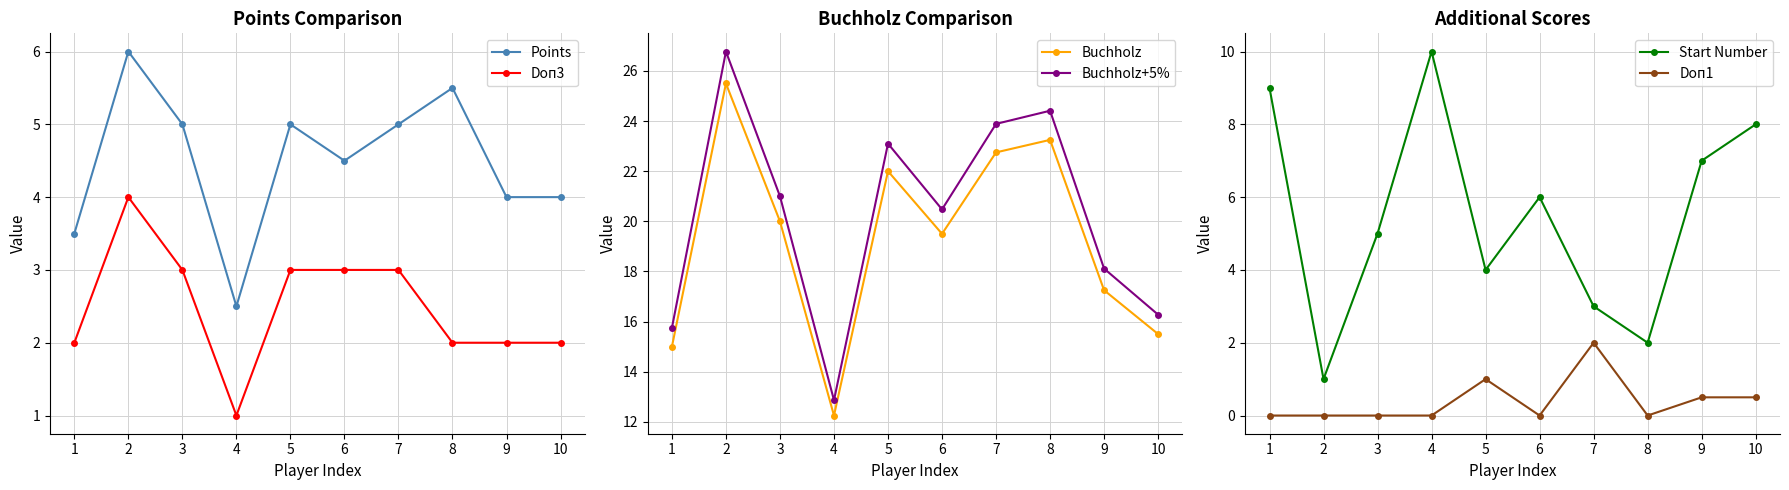

At 6, list the series in order from smallest to largest.

Doп1, Doп3, Points, Start Number, Buchholz, Buchholz+5%